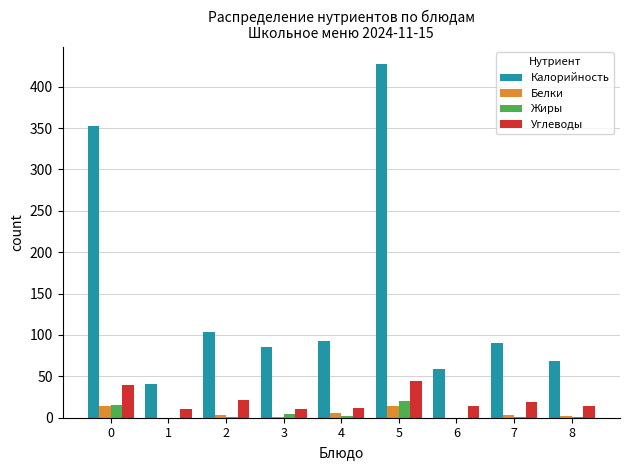

Which series has the largest total across all categories?

Калорийность